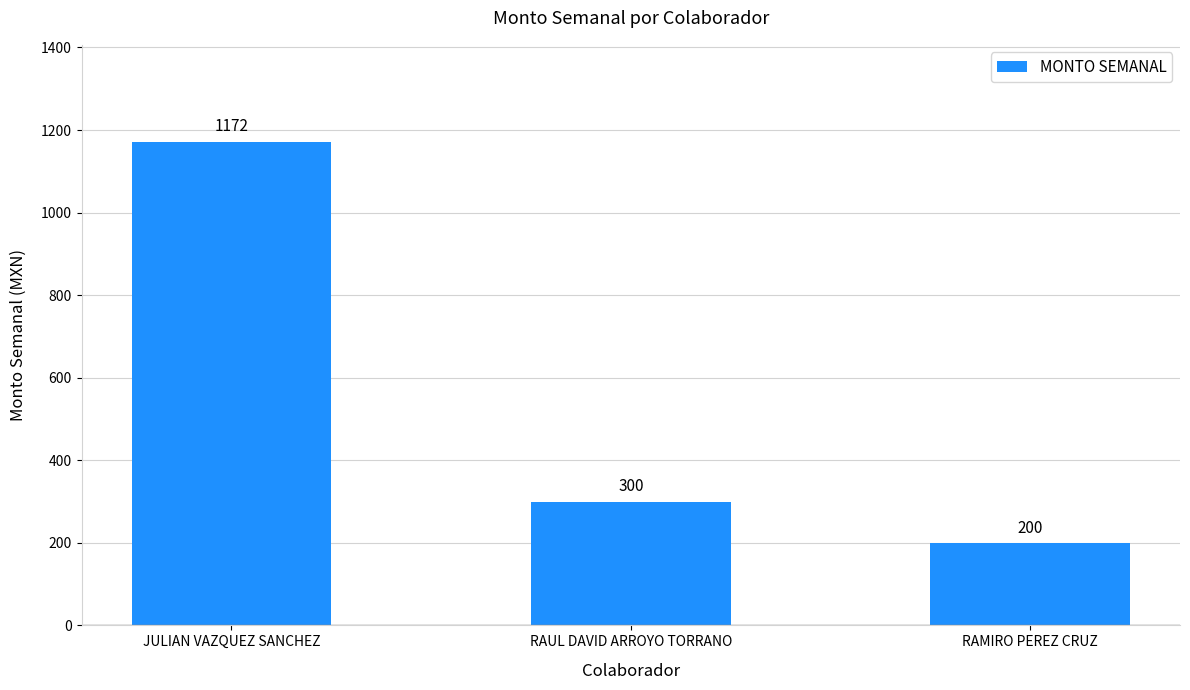

How many values are below 300?

1